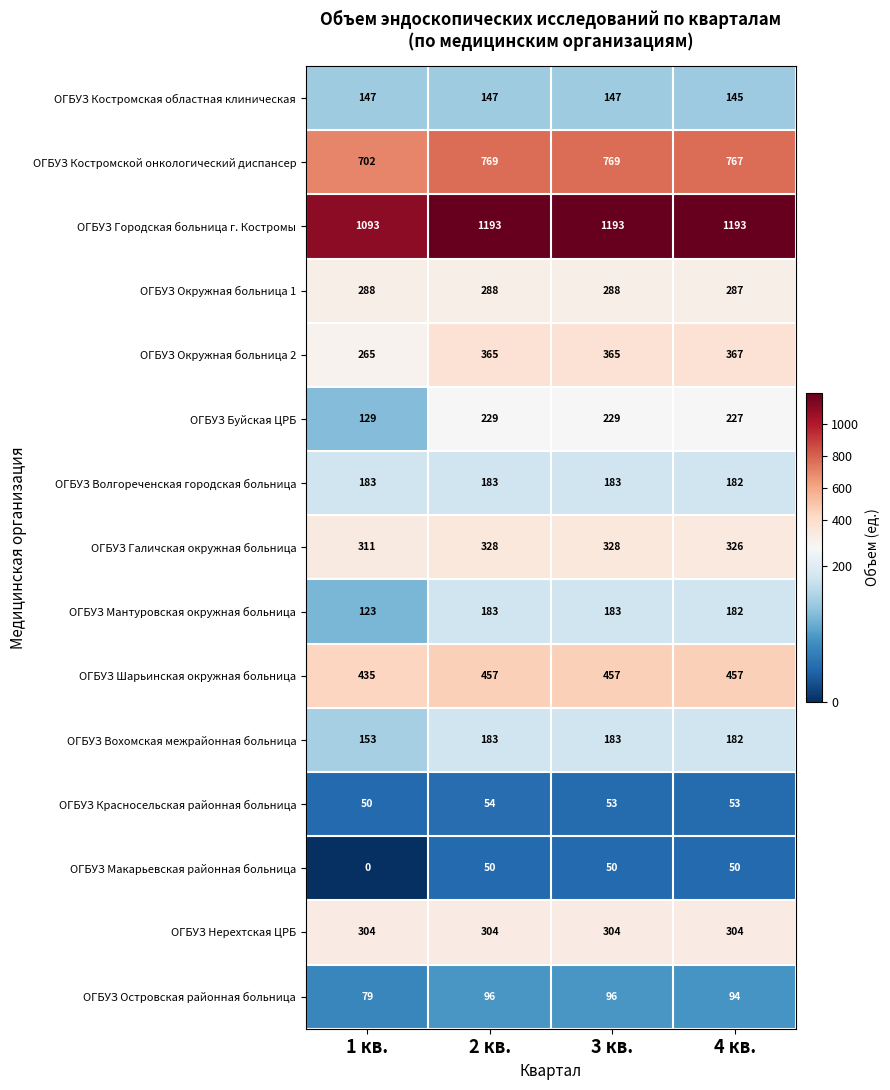

What is the sum of the ОГБУЗ Мантуровская окружная больница values at 3 кв. and 4 кв.?

365